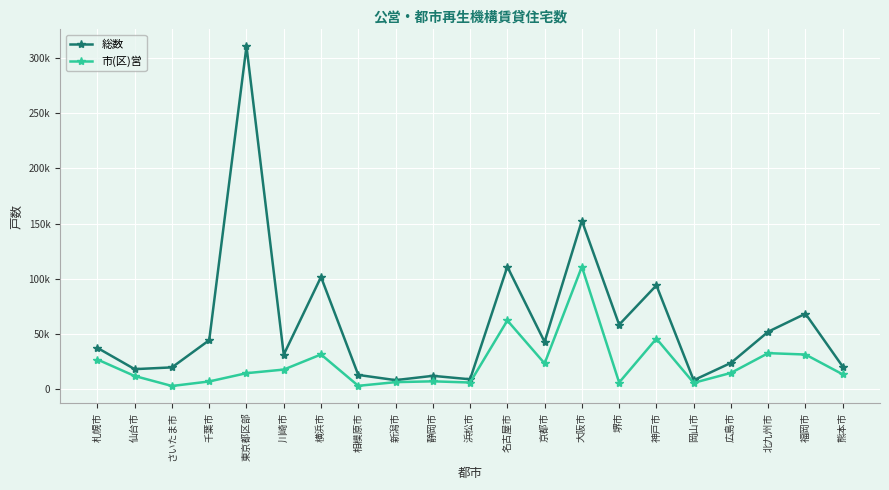

What are all the series names shown in the legend?

総数, 市(区)営